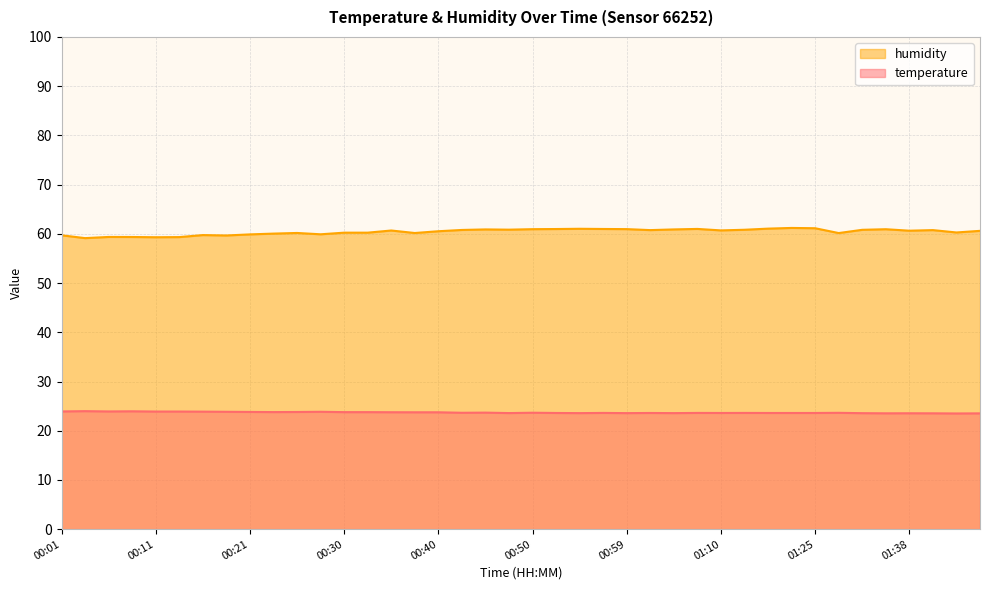

True or false: humidity and temperature intersect in this chart.

False